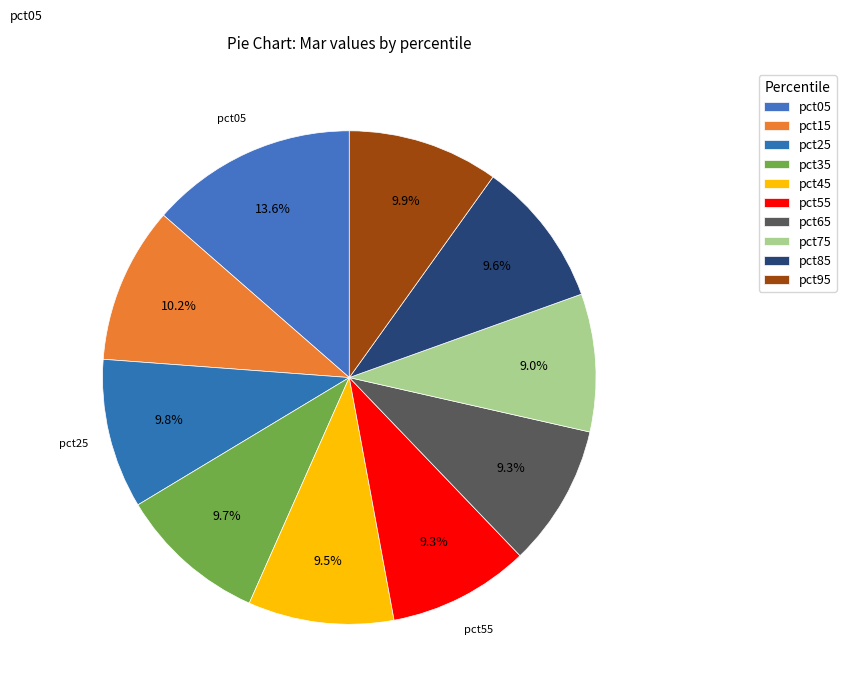

Count the number of slices in the pie.

10